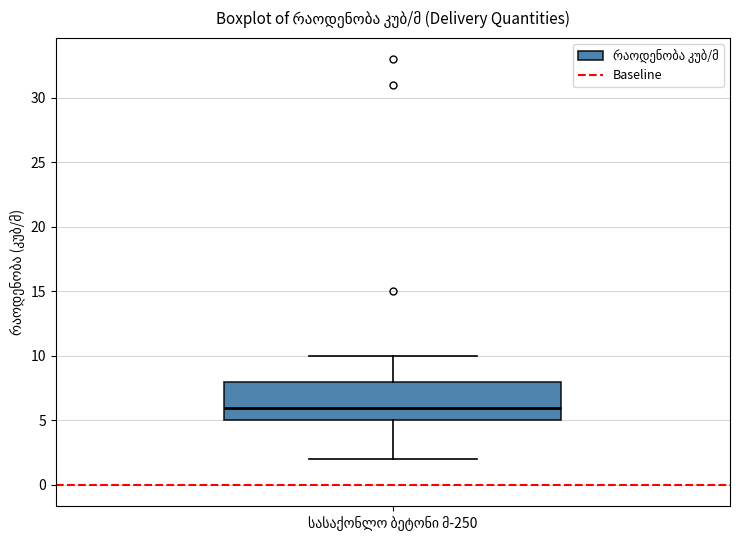

Read this box plot against the y-axis: the position of the median line, the range covered by the box, and the ends of both whiskers. The values are not printed on the chart, so give them approximately, as read against the axis.

median 6, box 5 to 8, whiskers 2 to 10